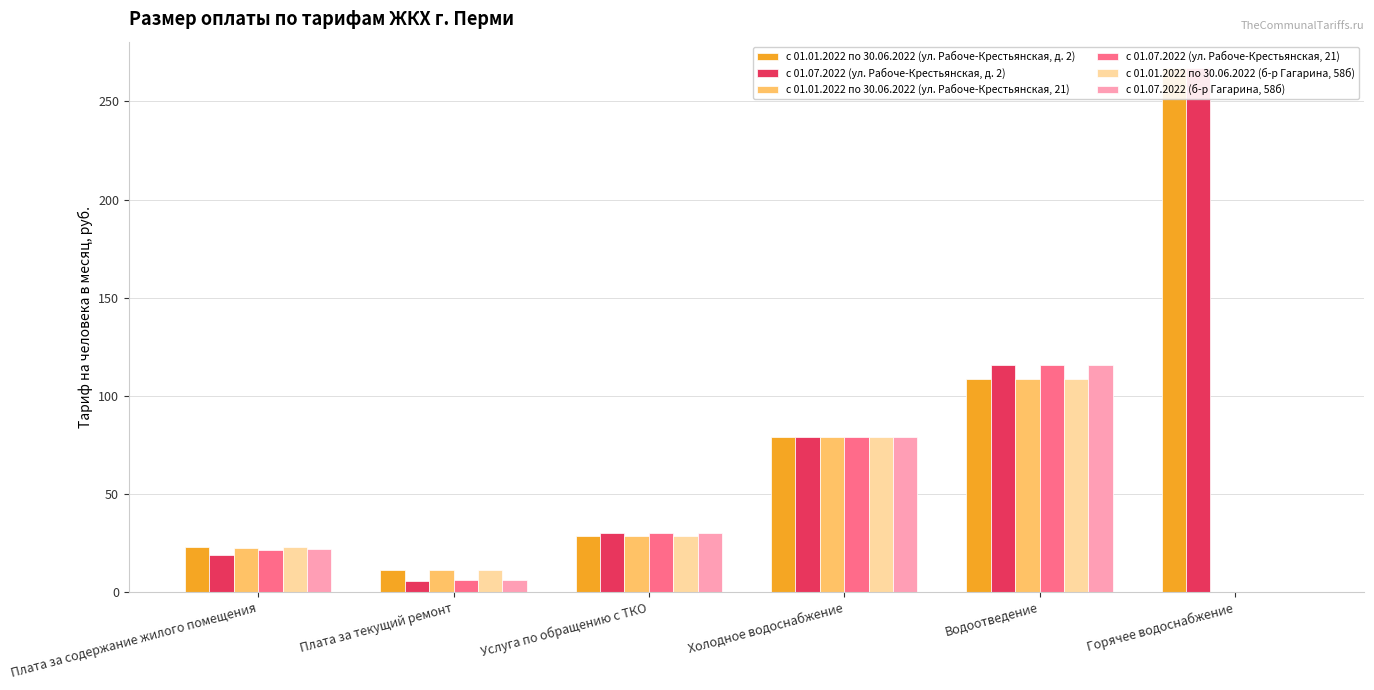

The с 01.07.2022 (ул. Рабоче-Крестьянская, 21) series shows 116.0 at Водоотведение. True or false?

True